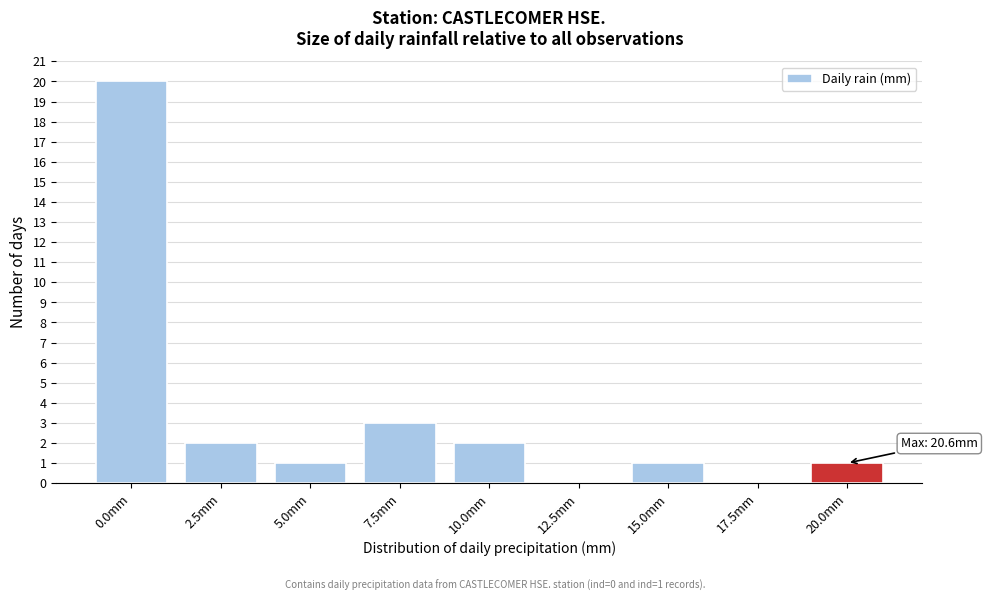

Reading right to left, what are all the values shown in this chart?

20.0mm=1	17.5mm=0	15.0mm=1	12.5mm=0	10.0mm=2	7.5mm=3	5.0mm=1	2.5mm=2	0.0mm=20